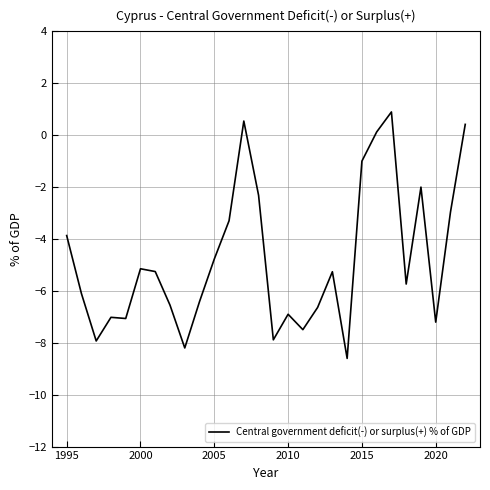

What is the minimum value shown in the chart?

-8.6